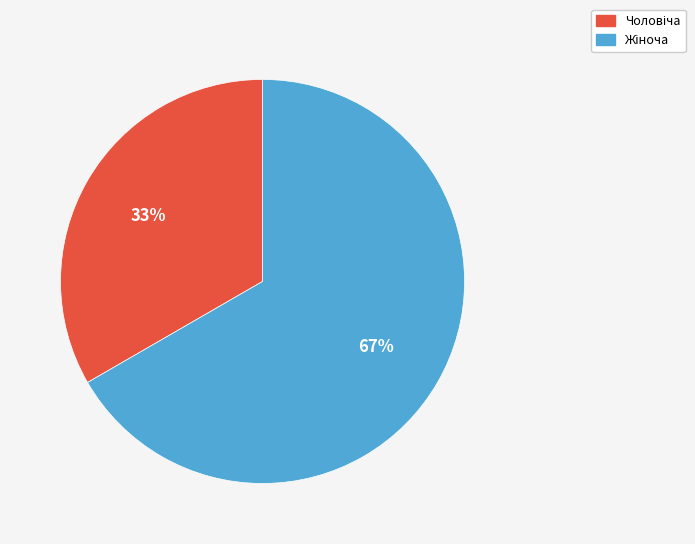

Does any single category account for the majority?

Yes